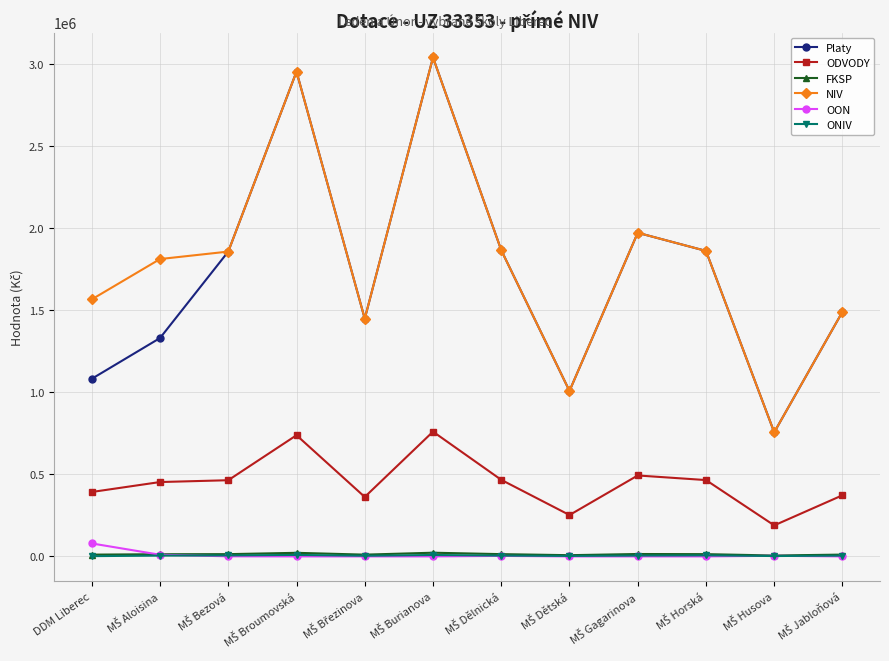

True or false: FKSP has more than 0 interior local peaks.

True